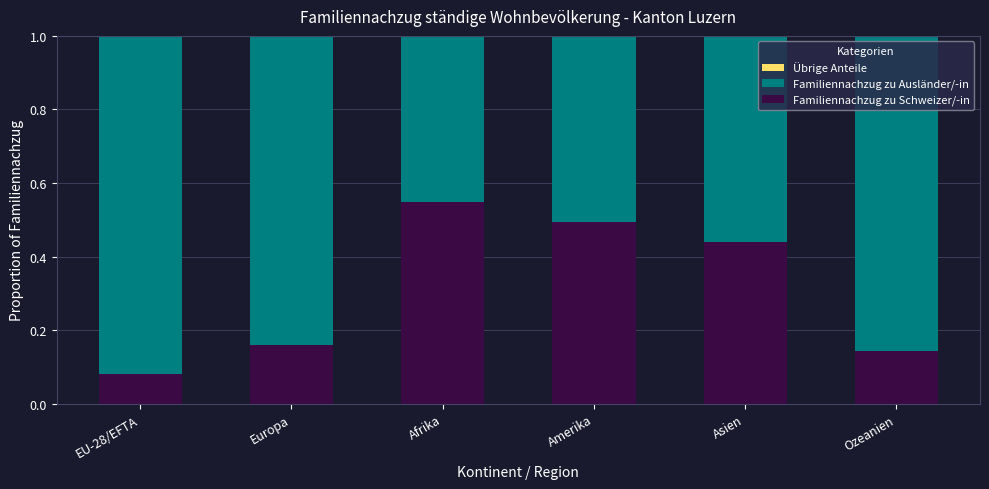

Is it true that Familiennachzug zu Schweizer/-in equals 0.7 at Asien?

False